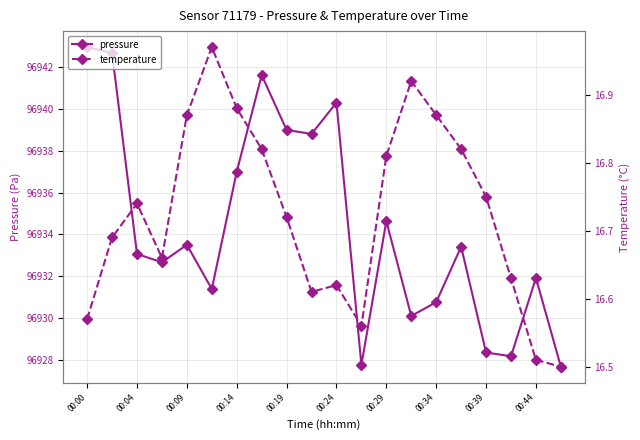

True or false: pressure has a value of 96928.3 at 00:39.

True